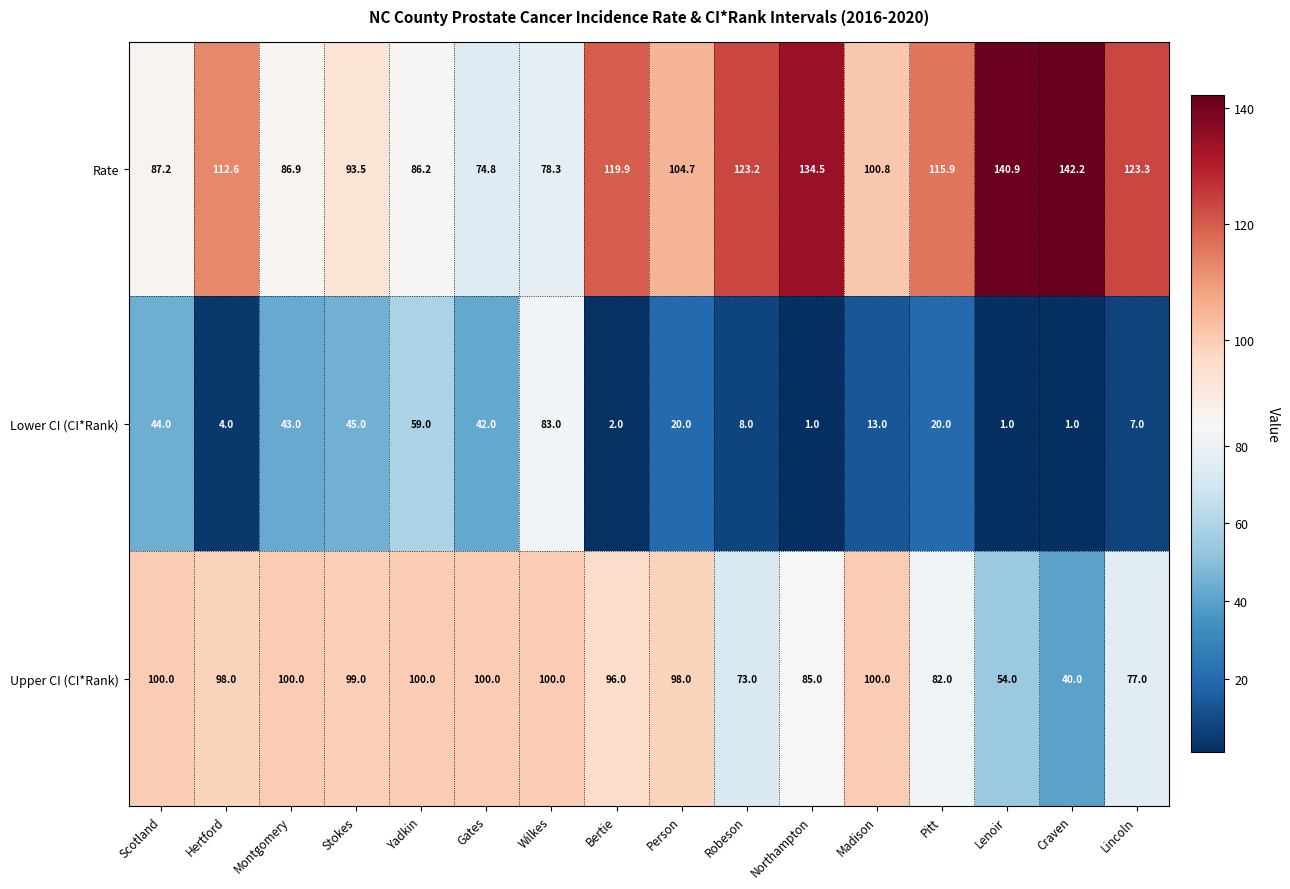

Which series has the largest total across all categories?

Rate